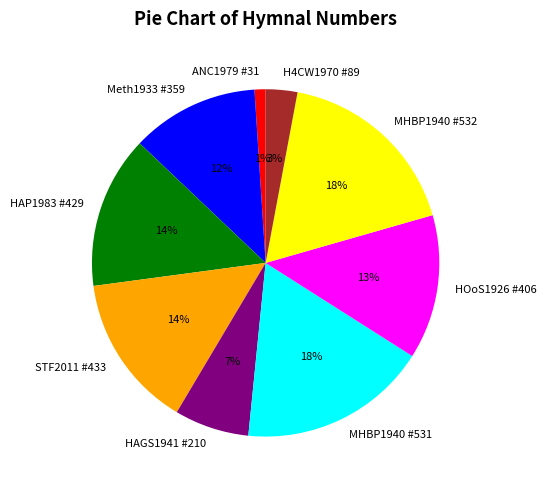

Does any single category account for the majority?

No